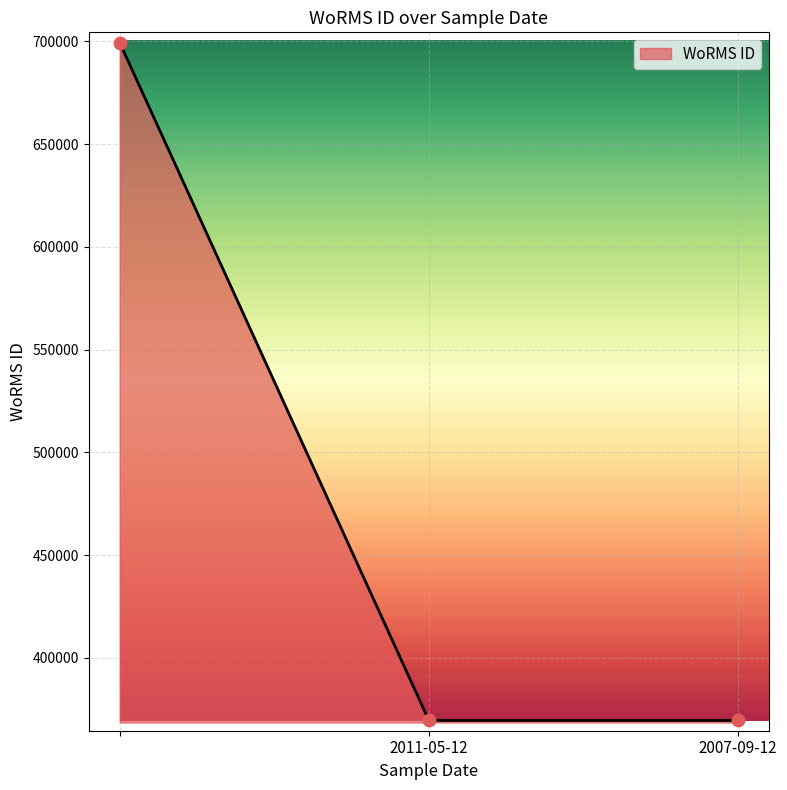

What is the difference between the maximum and minimum values?

329913